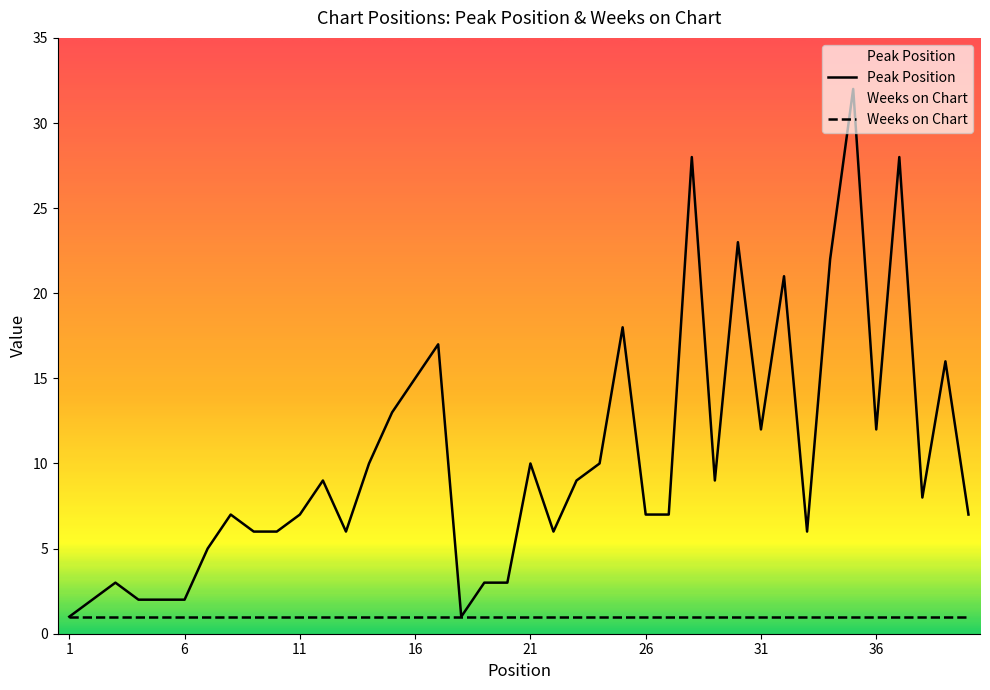

Reading left to right, transcribe all the data shown in this chart.

1=1	2=2	3=3	4=2	5=2	6=2	7=5	8=7	9=6	10=6	11=7	12=9	13=6	14=10	15=13	16=15	17=17	18=1	19=3	20=3	21=10	22=6	23=9	24=10	25=18	26=7	27=7	28=28	29=9	30=23	31=12	32=21	33=6	34=22	35=32	36=12	37=28	38=8	39=16	40=7